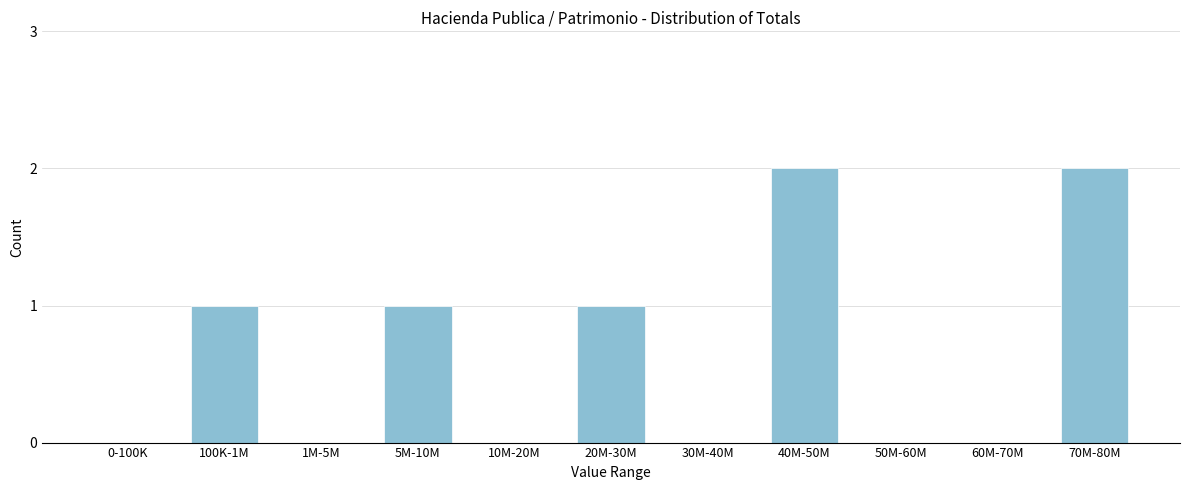

Reading left to right, transcribe all the data shown in this chart.

0-100K=0	100K-1M=1	1M-5M=0	5M-10M=1	10M-20M=0	20M-30M=1	30M-40M=0	40M-50M=2	50M-60M=0	60M-70M=0	70M-80M=2